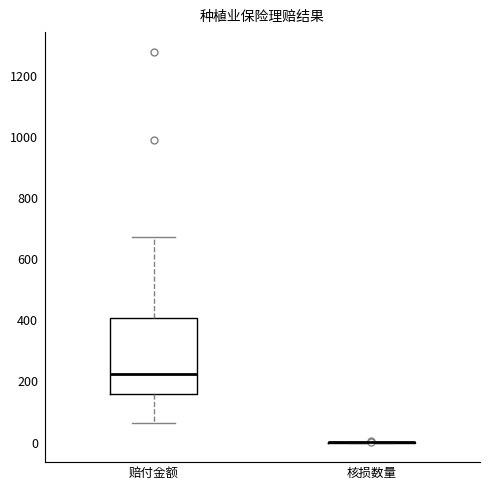

Comparing the boxes themselves (not the whiskers), which one is the tallest?

赔付金额